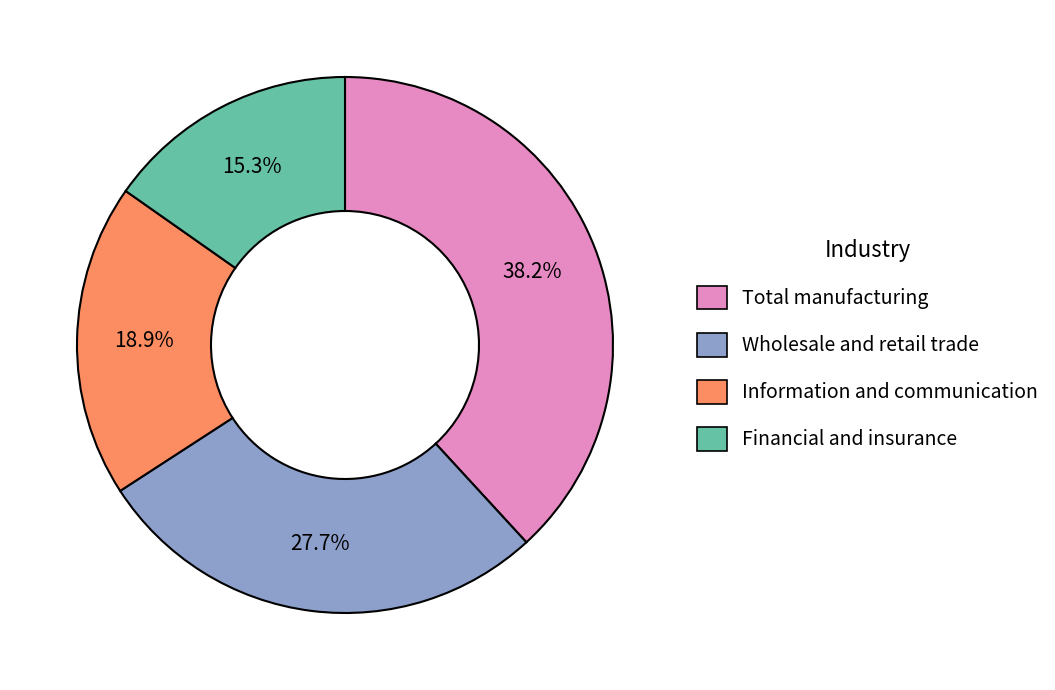

Is the sum of Wholesale and retail trade and Financial and insurance greater than half?

No